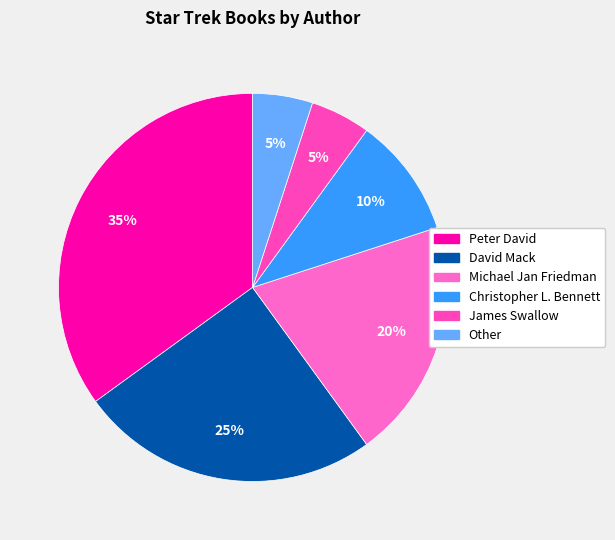

Do Peter David and Christopher L. Bennett together represent more than half of the pie?

No